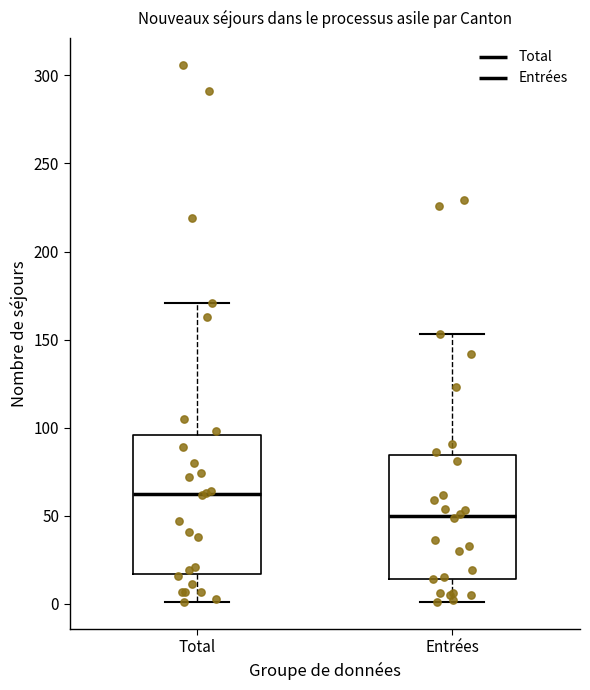

Reading left to right, transcribe this box plot: for each box, give where its median line is, the range the box spans, and where its two whiskers end, as read against the y-axis. The values are not printed on the chart, so give them approximately, as read against the axis.

Total: median 65, box 15 to 95, whiskers 0 to 170
Entrées: median 50, box 15 to 85, whiskers 0 to 155